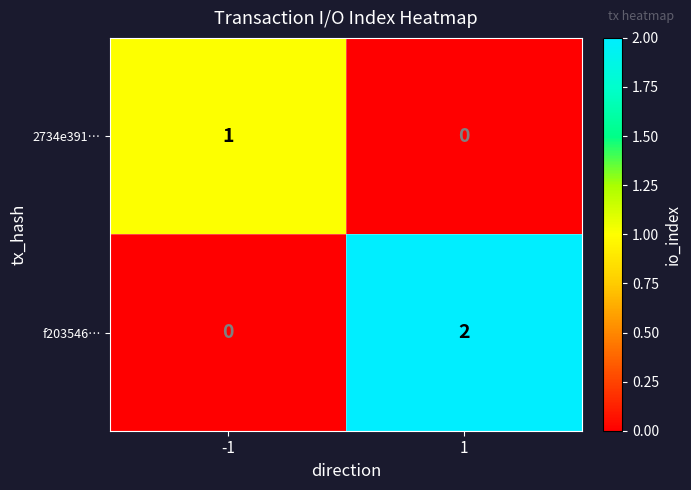

Reading left to right, list all the values displayed in this chart.

2734e391…: -1=1	1=0
f203546…: -1=0	1=2